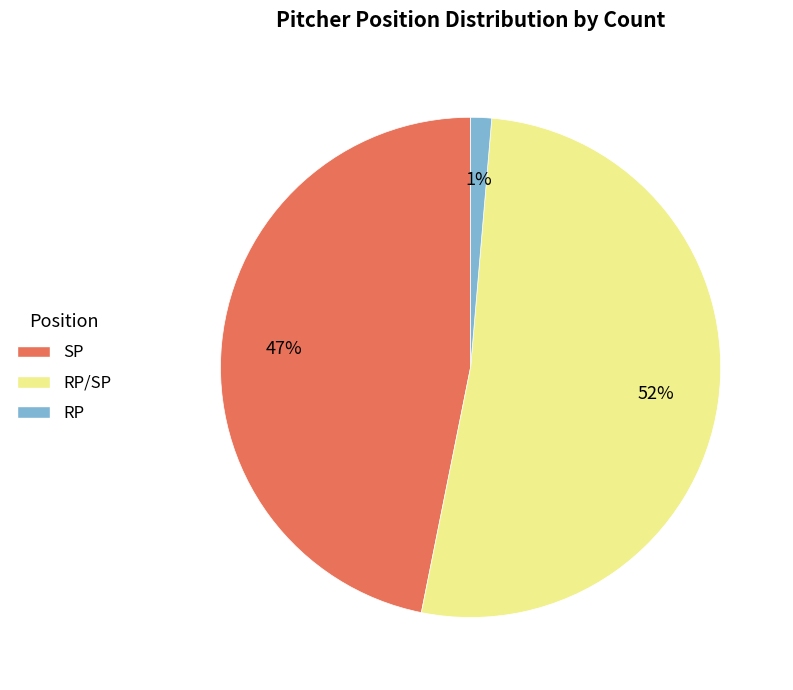

Is there a majority slice in this chart?

Yes